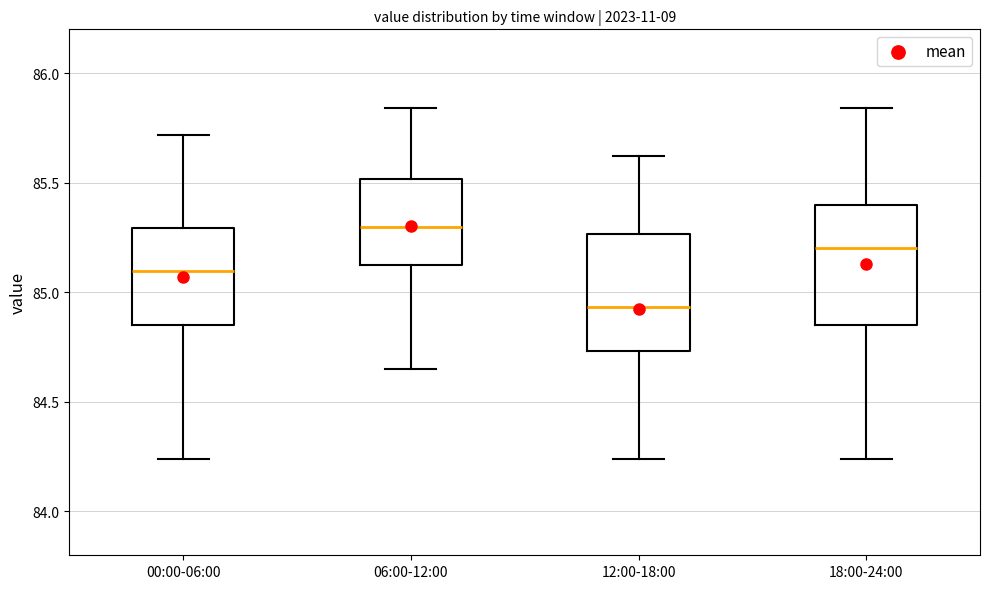

Reading left to right, transcribe this box plot: for each box, give where its median line is, the range the box spans, and where its two whiskers end, as read against the y-axis. The values are not printed on the chart, so give them approximately, as read against the axis.

00:00-06:00: median 85.10, box 84.85 to 85.30, whiskers 84.25 to 85.70
06:00-12:00: median 85.30, box 85.10 to 85.50, whiskers 84.65 to 85.85
12:00-18:00: median 84.95, box 84.75 to 85.25, whiskers 84.25 to 85.60
18:00-24:00: median 85.20, box 84.85 to 85.40, whiskers 84.25 to 85.85